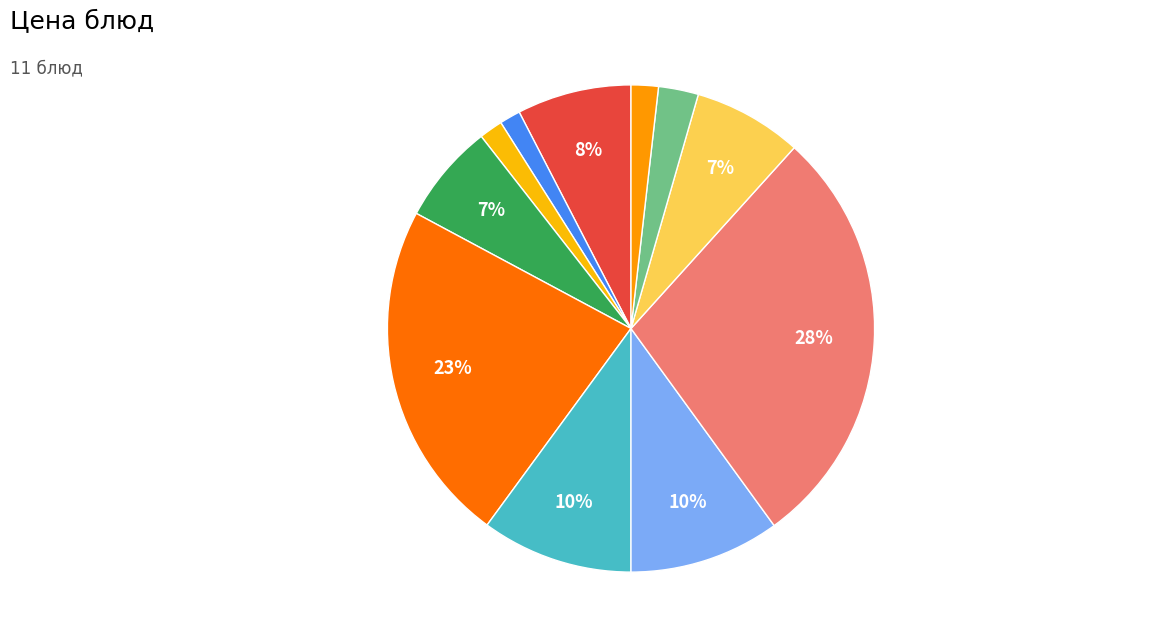

How many segments does this pie chart have?

11